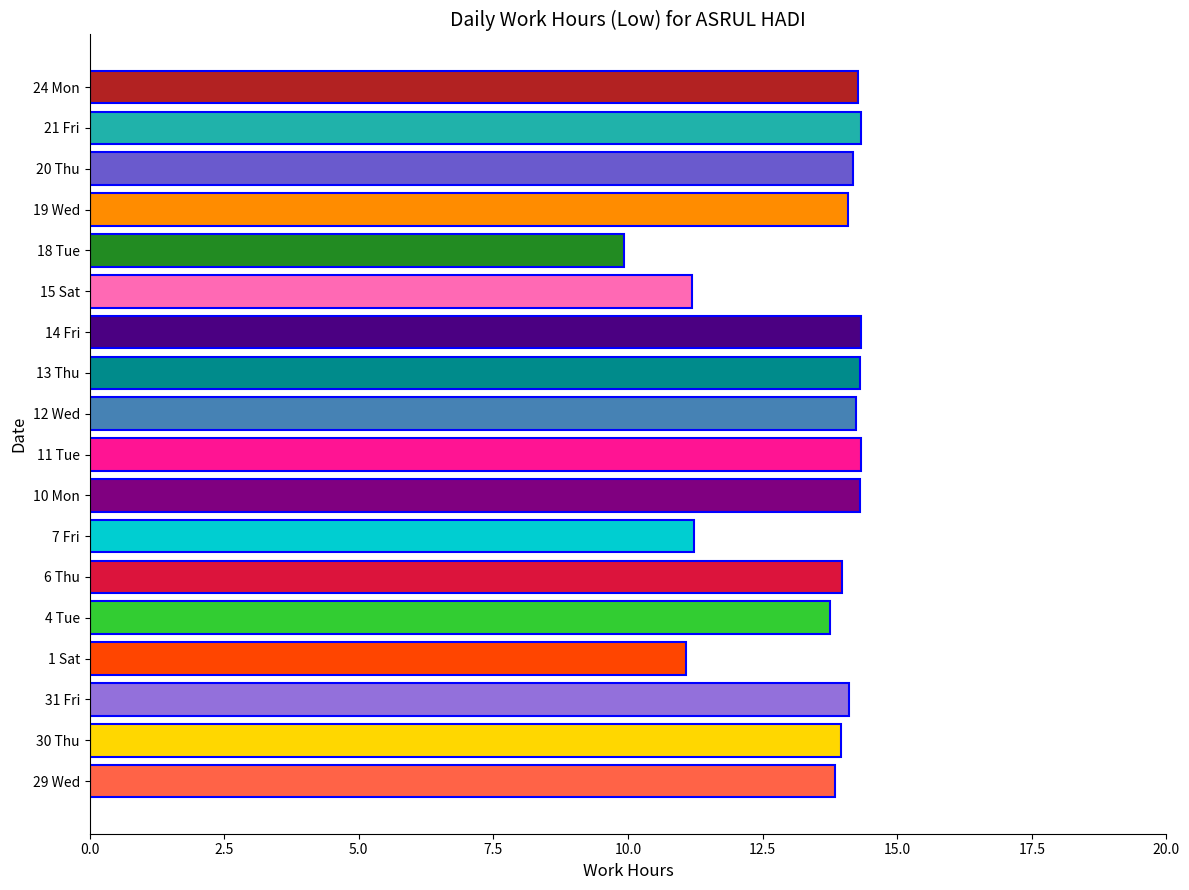

What is the sum of the values at 15 Sat and 18 Tue?

21.1